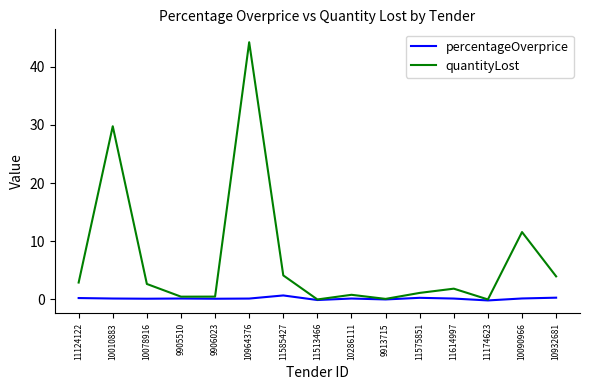

True or false: quantityLost has a value of 29.8 at 10010883.

True